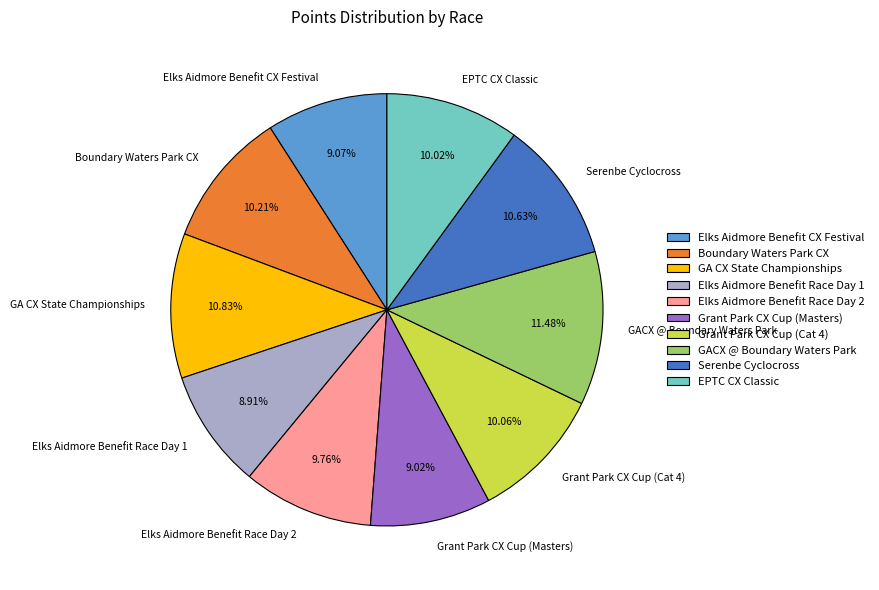

To the nearest percent, what percentage of the pie is GA CX State Championships?

11%